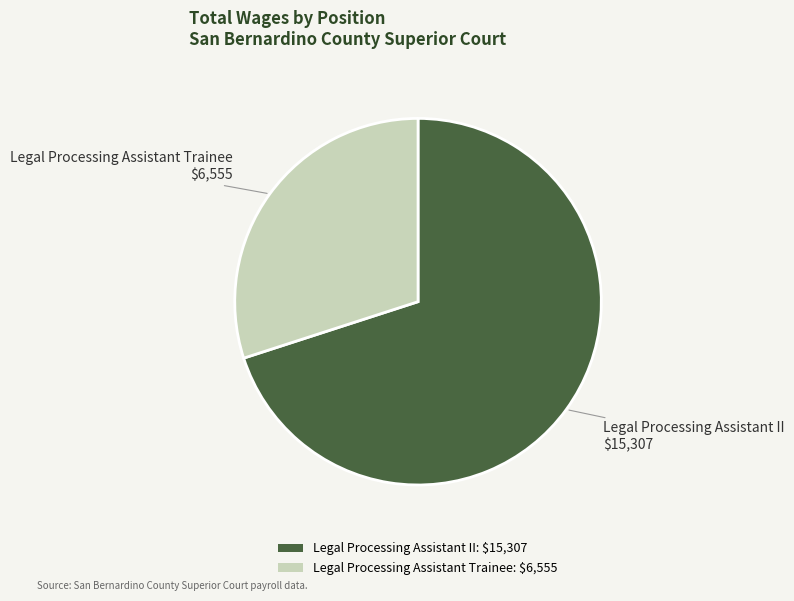

The Legal Processing Assistant Trainee: $6,555 slice represents 39% of the pie. True or false?

False